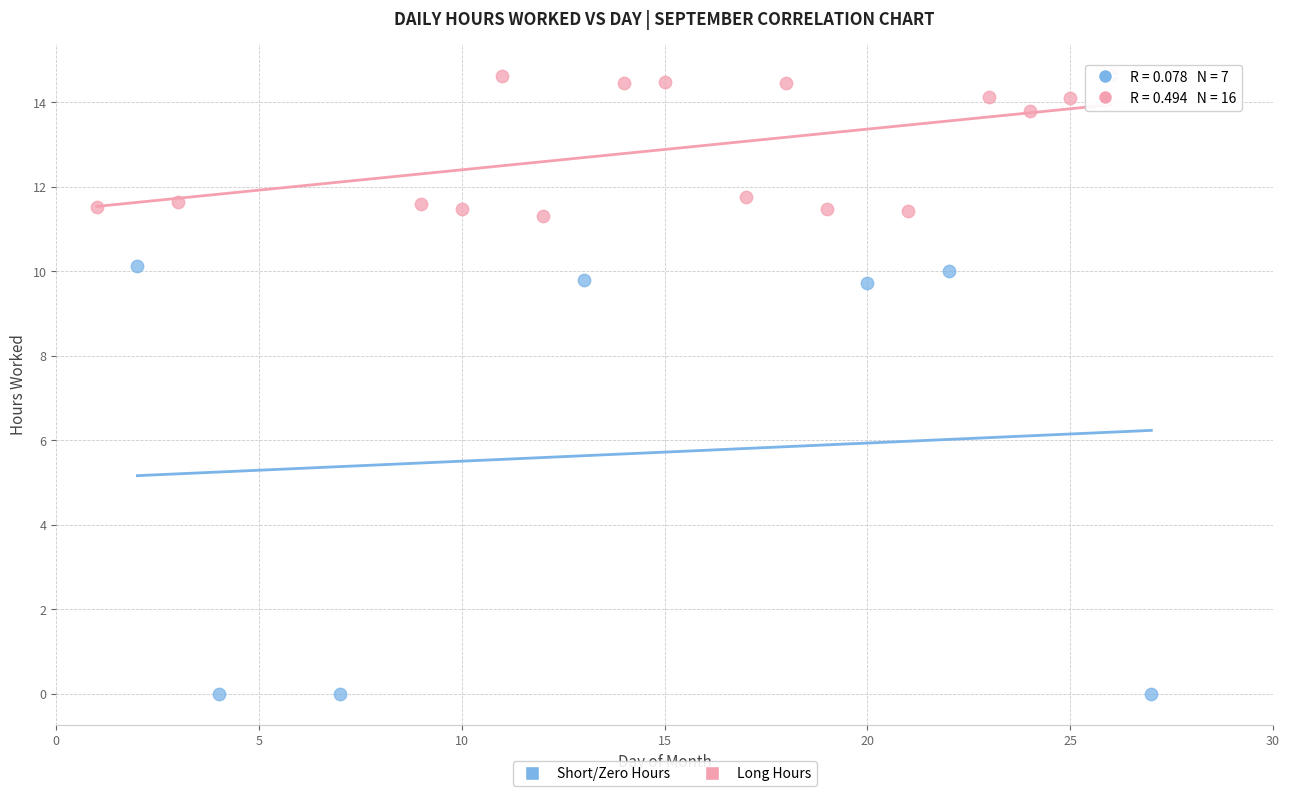

Which series contains the lowest Y value?

Short/Zero Hours